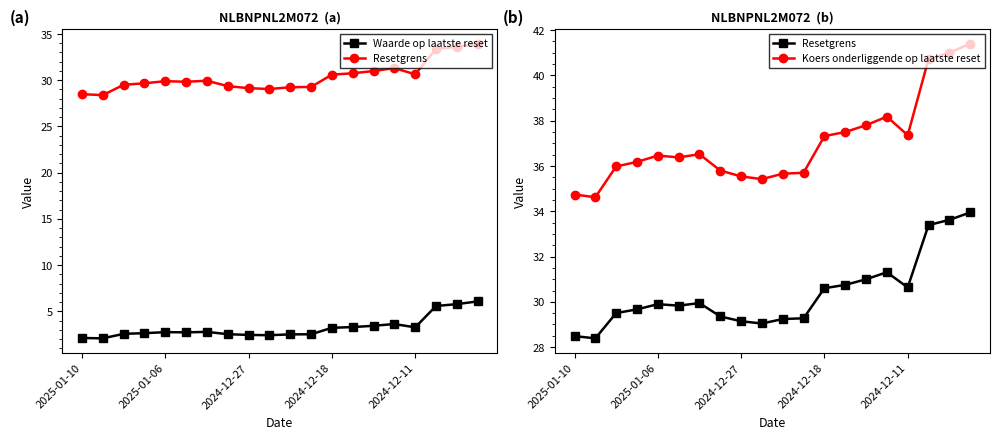

What is the difference between the Koers onderliggende op laatste reset values at 12 and 15?

0.9